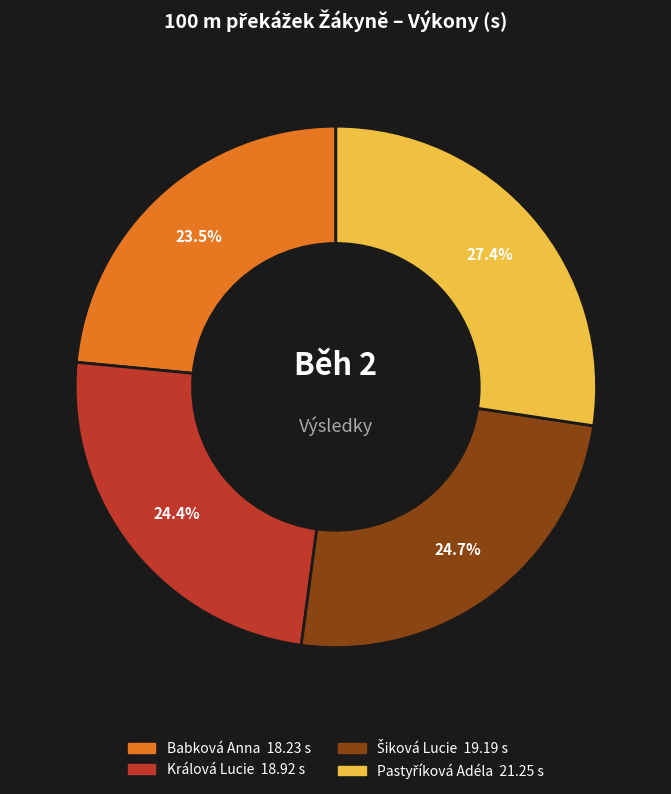

To the nearest percent, what is the difference between the largest and smallest slice percentages?

4%